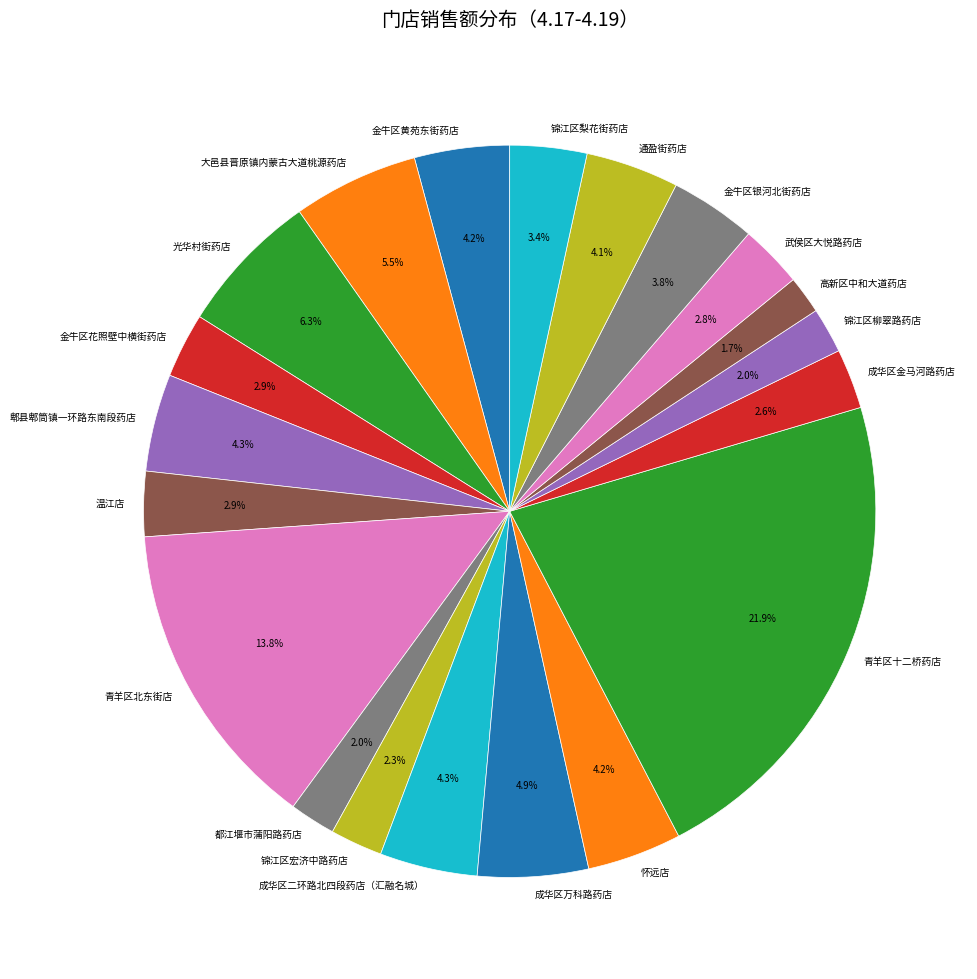

Which slice is the largest?

青羊区十二桥药店